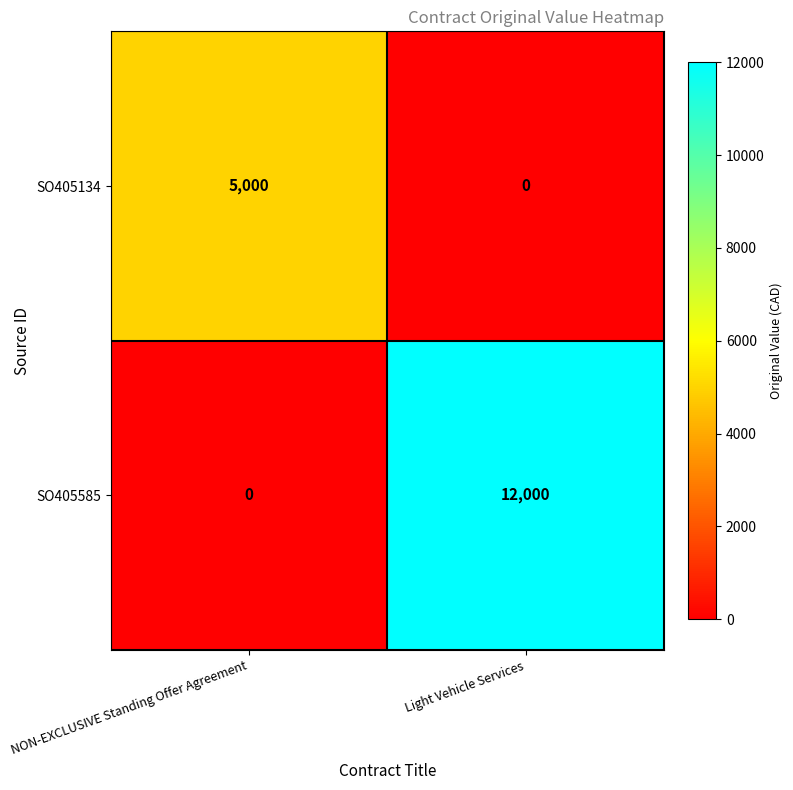

What is the difference between the SO405585 values at NON-EXCLUSIVE Standing Offer Agreement and Light Vehicle Services?

12000